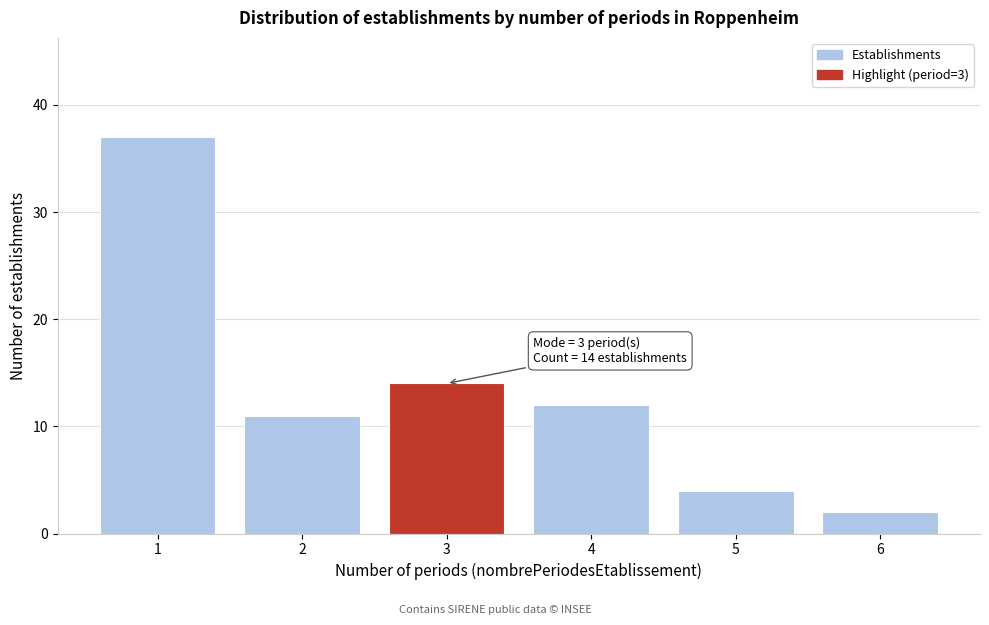

Over which range of the x-axis is the bar tallest?

0.5 to 1.5